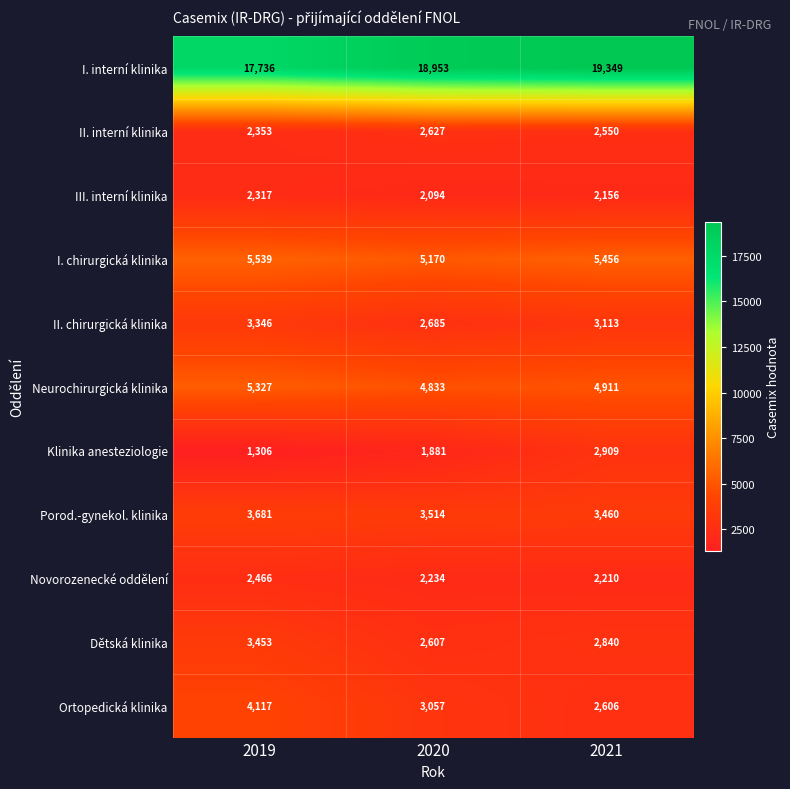

What is the highest value of the I. interní klinika series?

19349